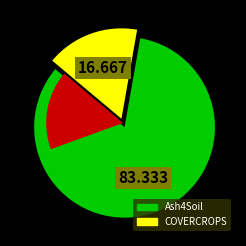

Which category has the biggest portion of the pie?

Ash4Soil